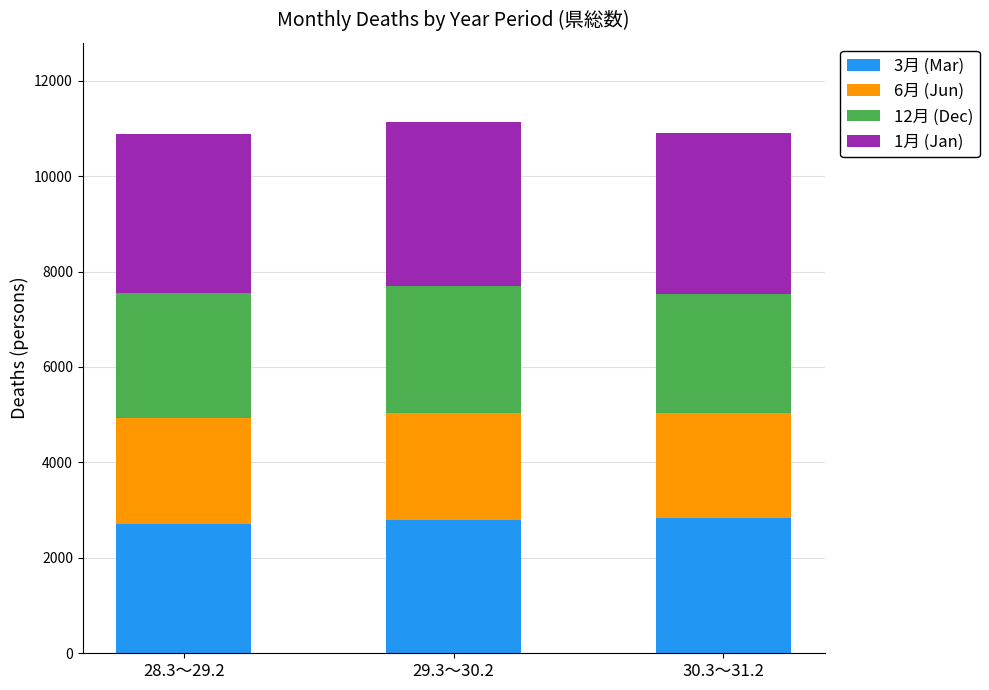

What are all the series names shown in the legend?

3月 (Mar), 6月 (Jun), 12月 (Dec), 1月 (Jan)